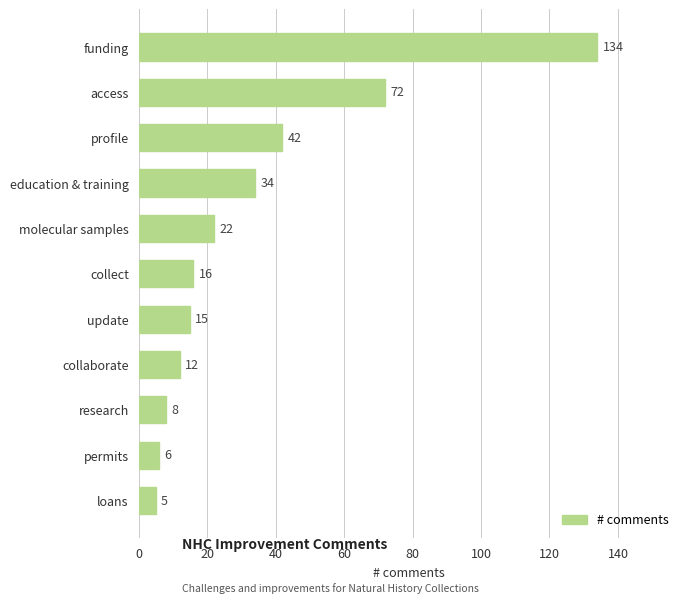

Are the bars horizontal?

Yes